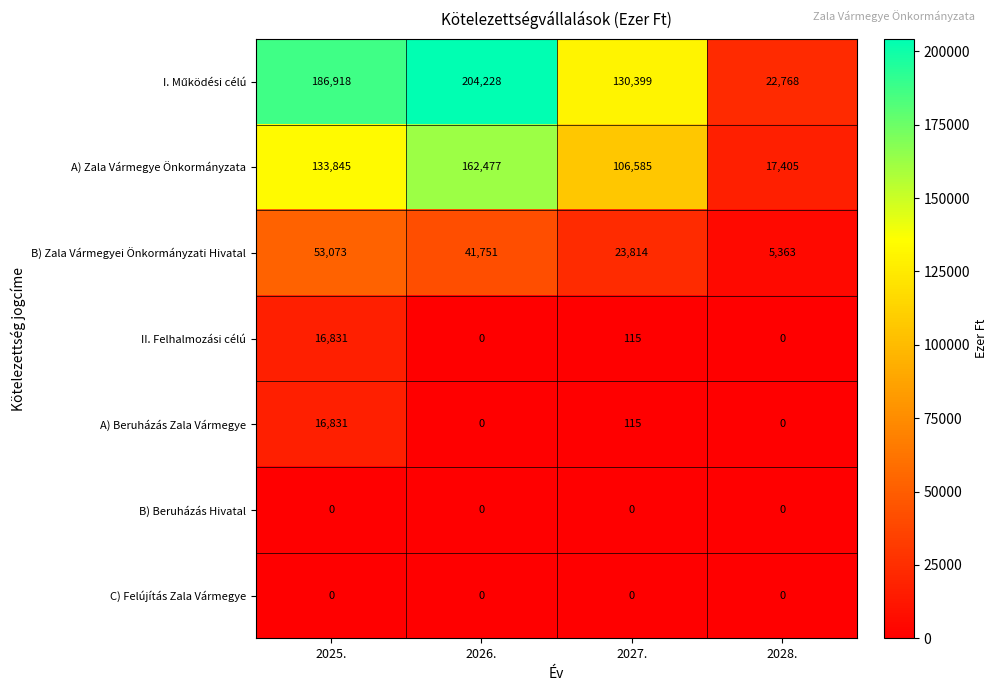

What is the spread (max minus min) of values at 2026.?

204228